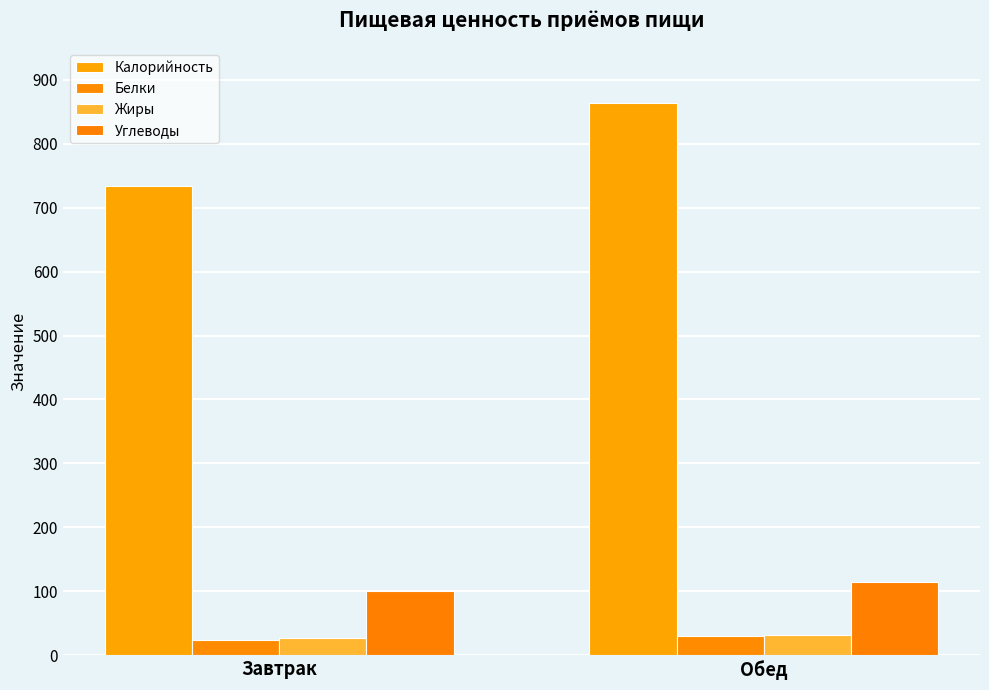

Which series has the largest total across all categories?

Калорийность